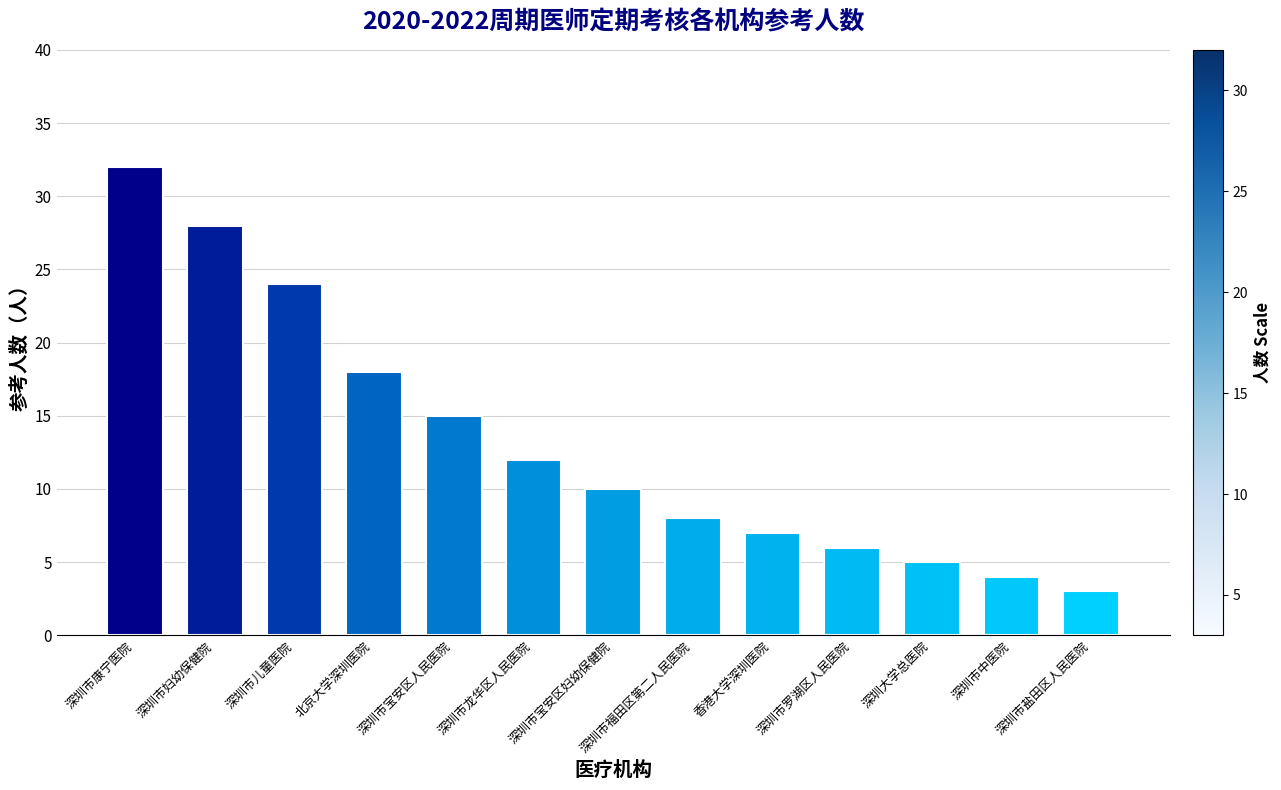

Which has a higher value, 深圳市福田区第二人民医院 or 香港大学深圳医院?

深圳市福田区第二人民医院